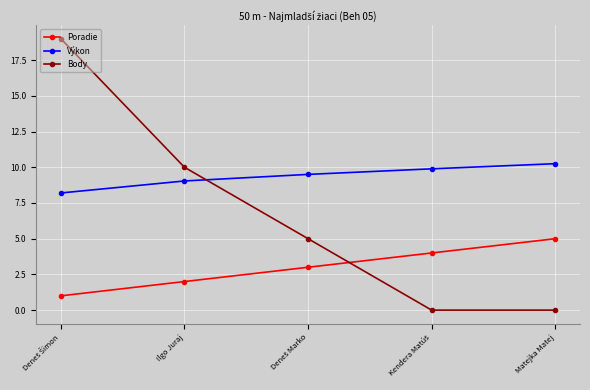

What is the maximum value shown in the chart?

19.0